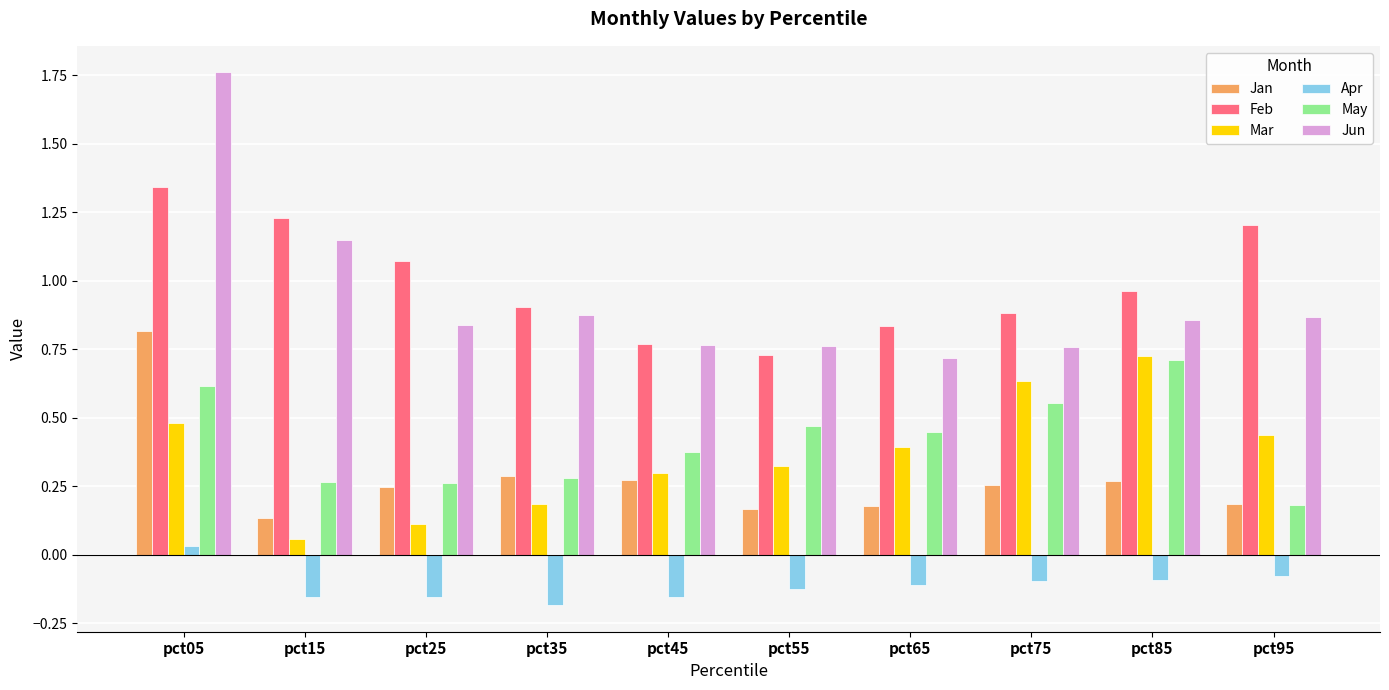

Which category has the highest value in the Jan series?

pct05